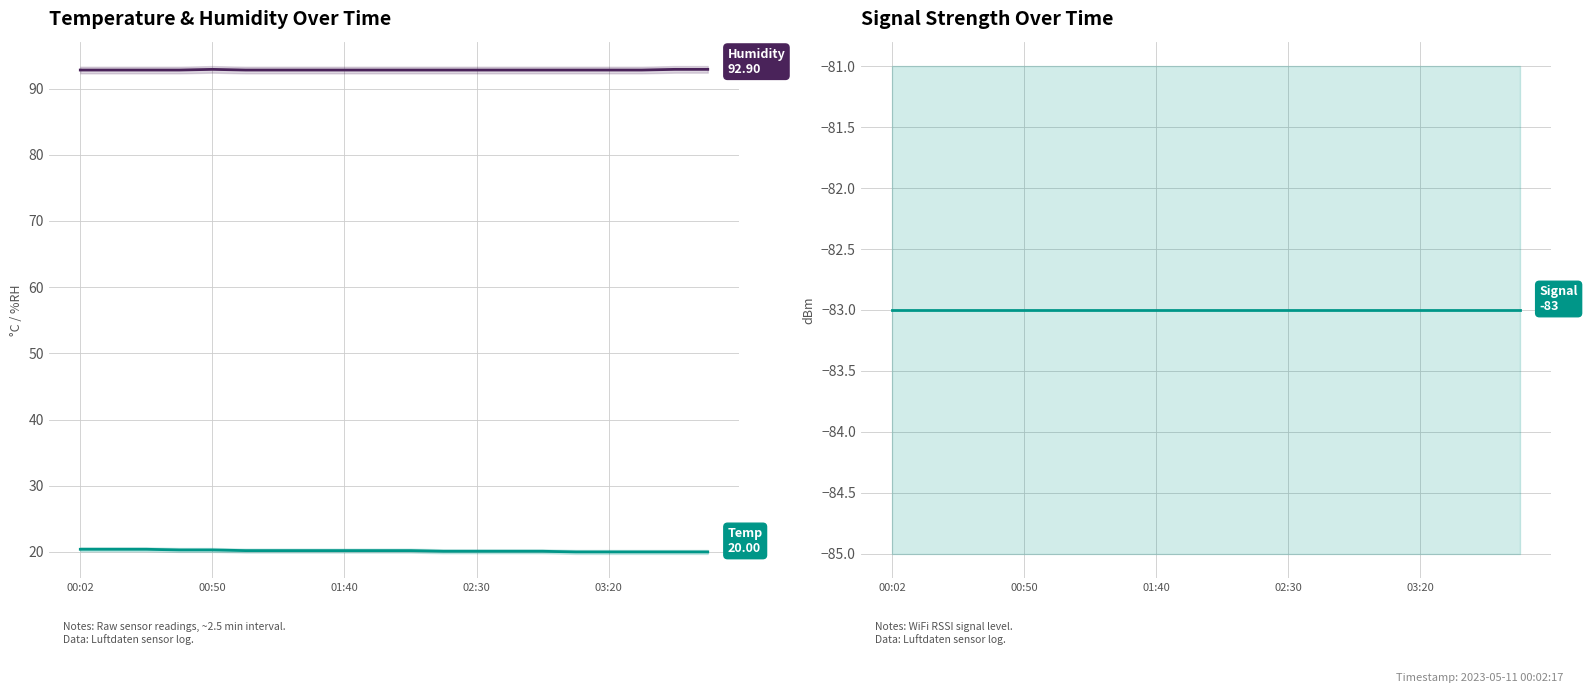

How many data points does each series have?

20